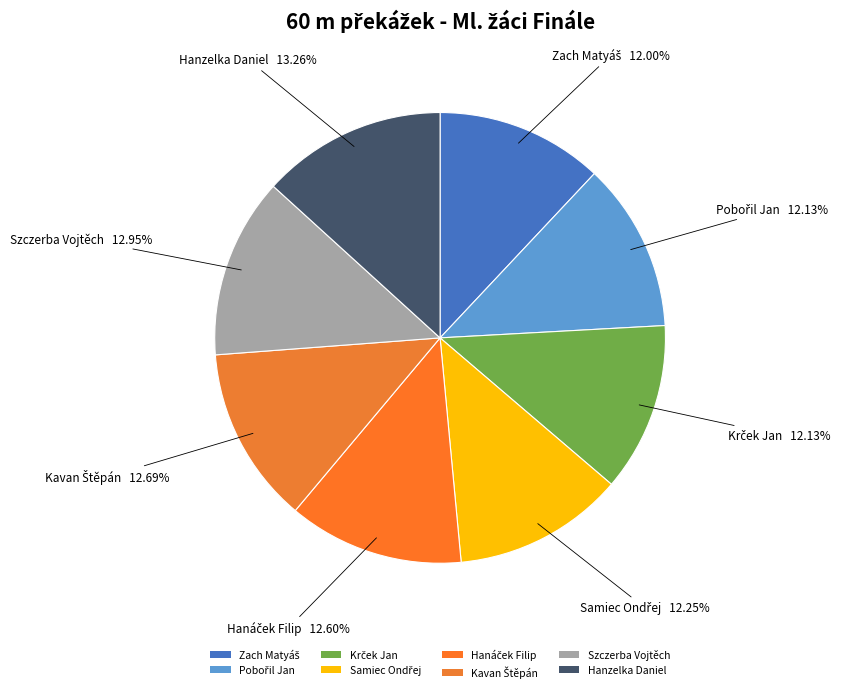

How many slices are in this pie chart?

8